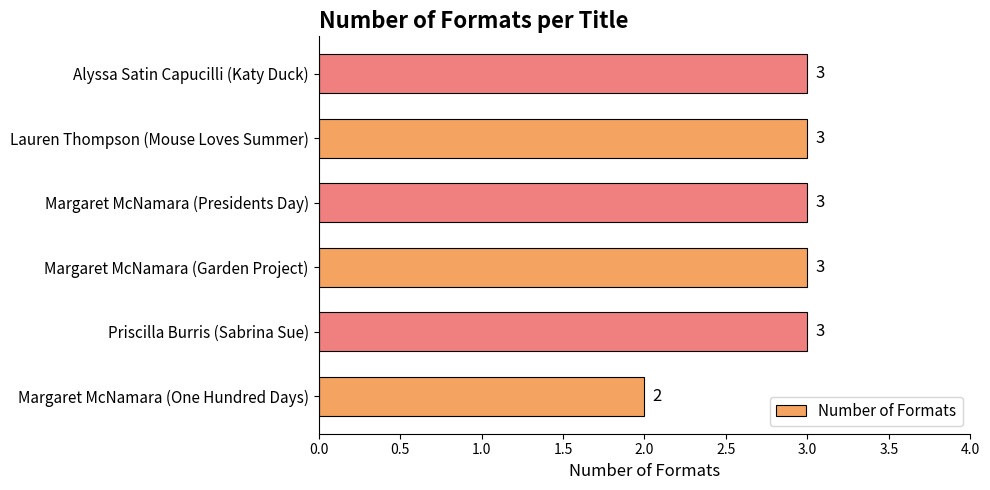

How many bars are there in total?

6